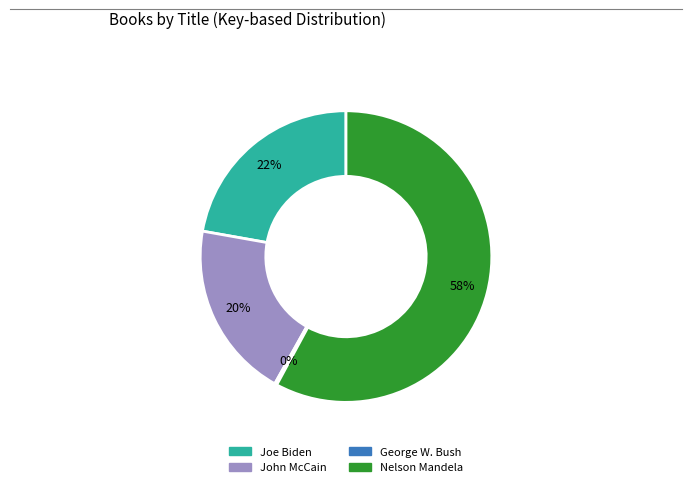

To the nearest percent, what is the difference between the Nelson Mandela and Joe Biden slice percentages?

36%